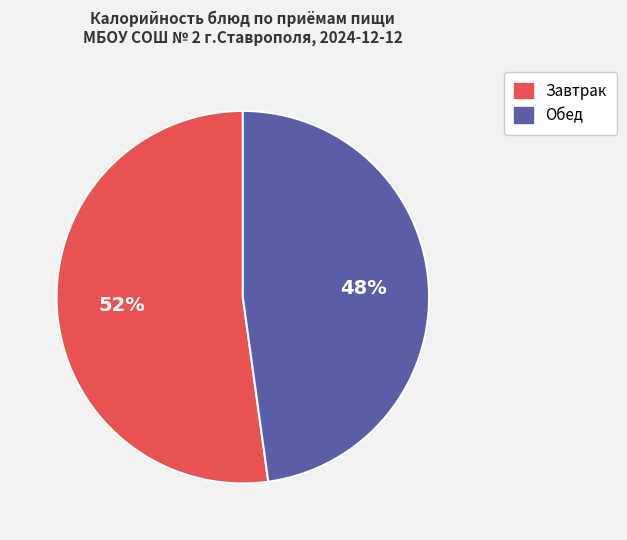

Does any single category account for the majority?

Yes